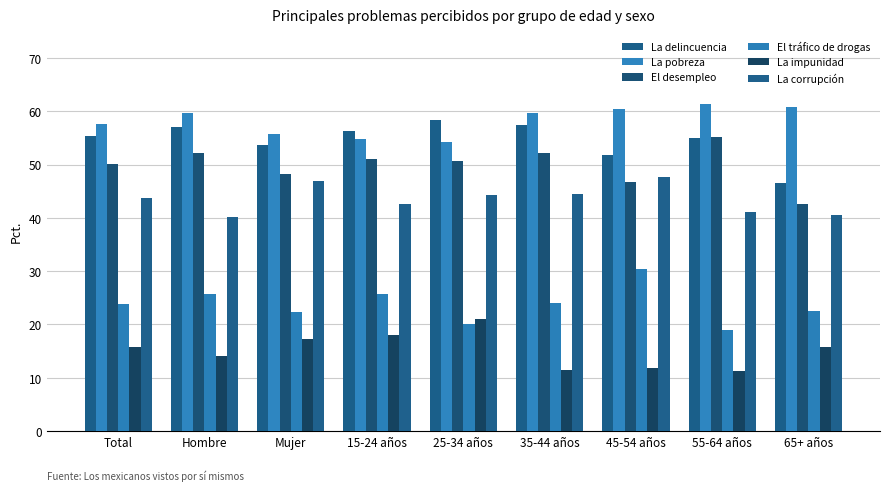

What is the value of the La impunidad bar at the 2nd from the left?

14.0